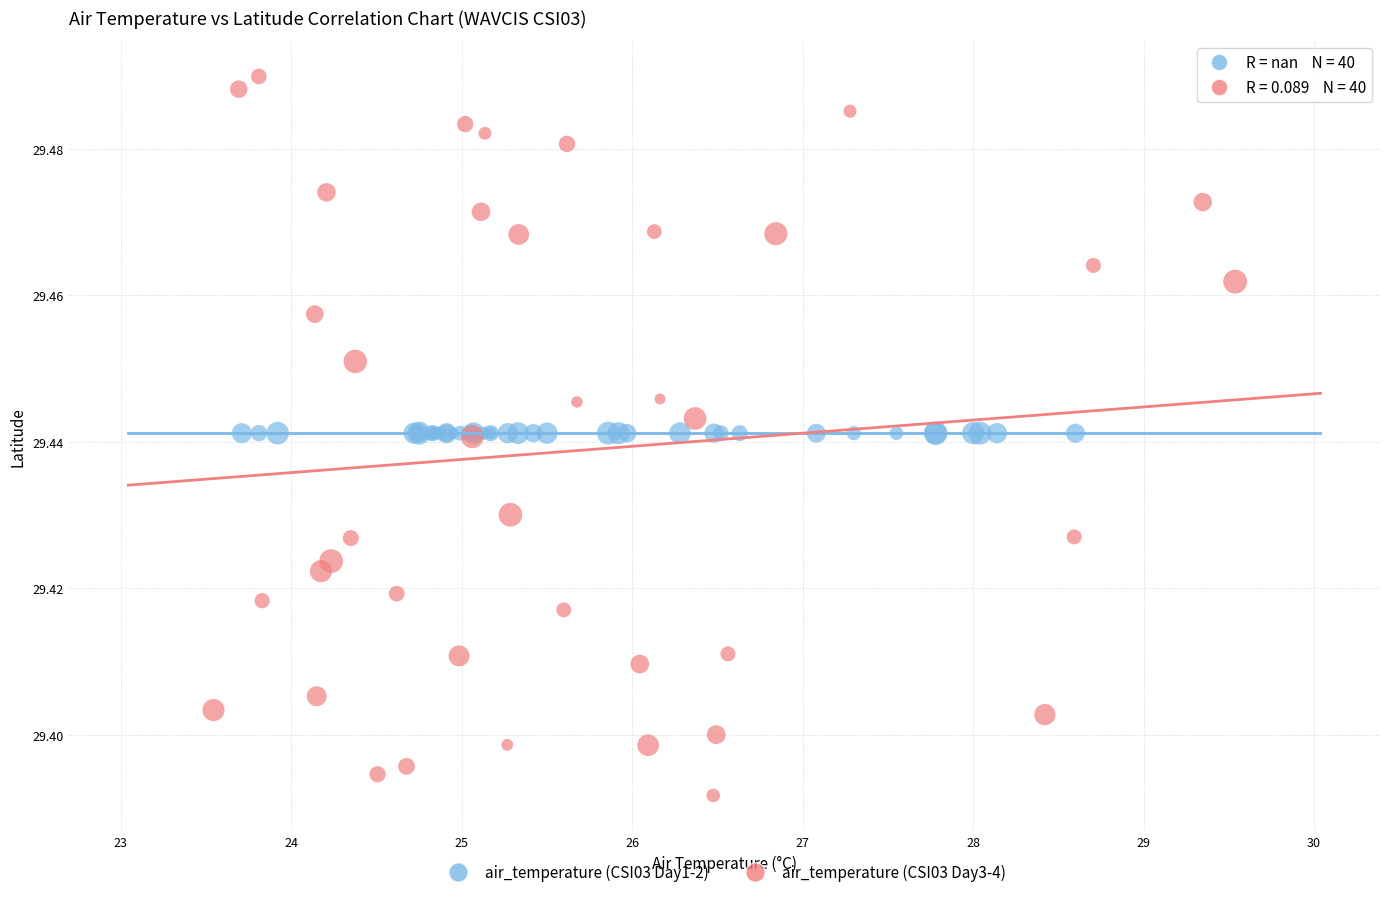

Which series contains the highest Y value?

air_temperature (CSI03 Day3-4)